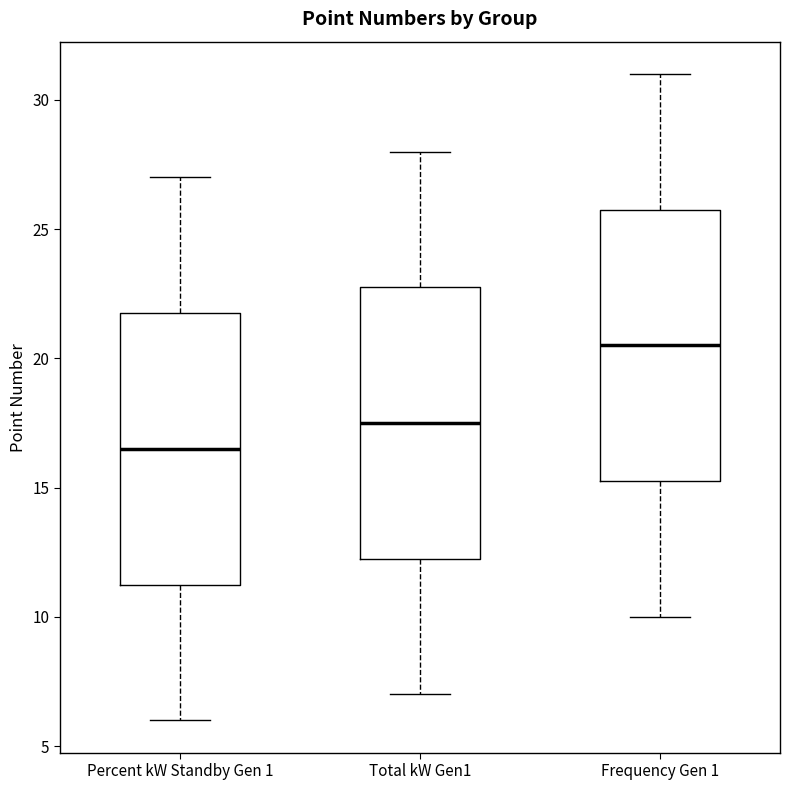

Where is the upper edge of the box for Frequency Gen 1 on the y-axis? The values are not printed on the chart, so give them approximately, as read against the axis.

26.0